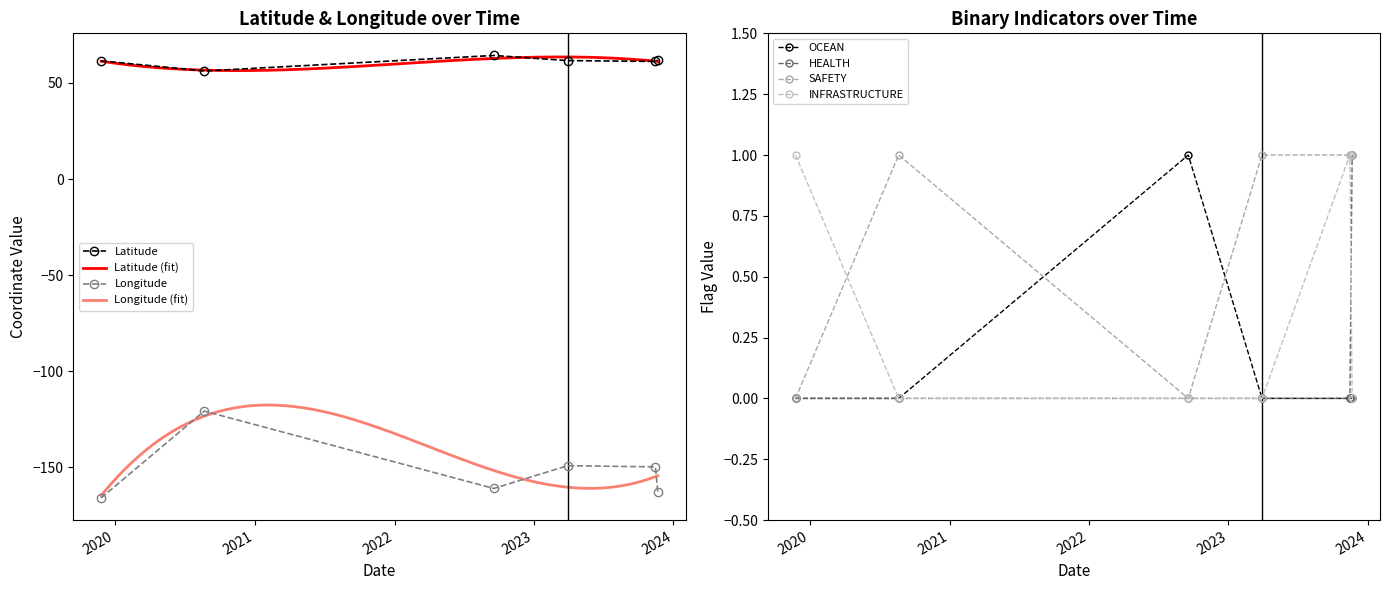

How many times do INFRASTRUCTURE and SAFETY cross each other?

1